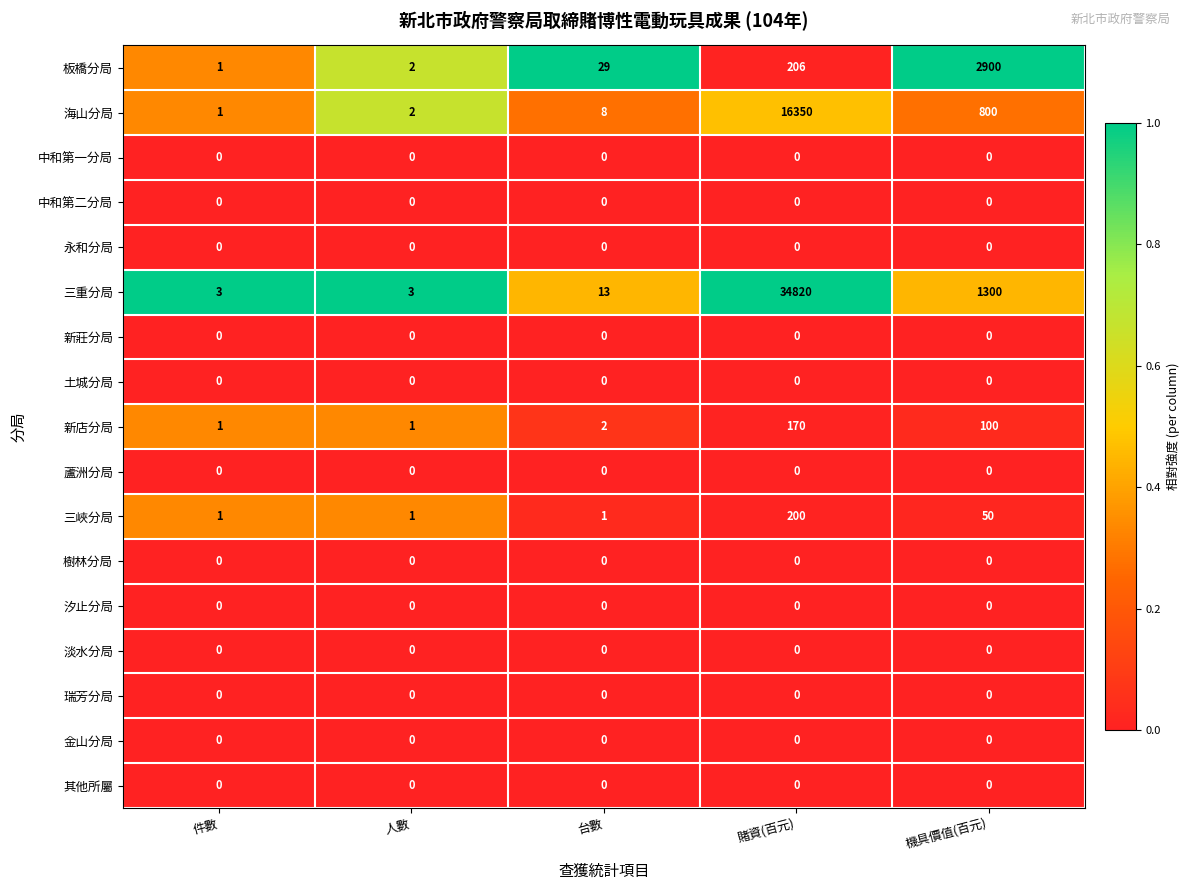

Between 件數 and 機具價值(百元), which series saw the biggest shift?

板橋分局